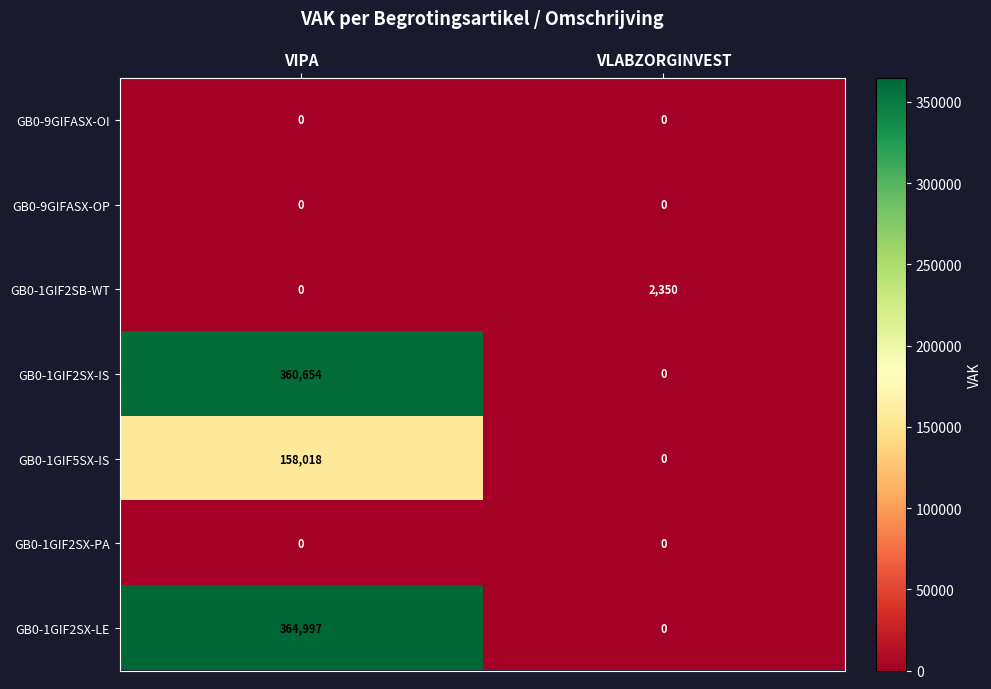

At how many categories does at least one series exceed 46844?

1